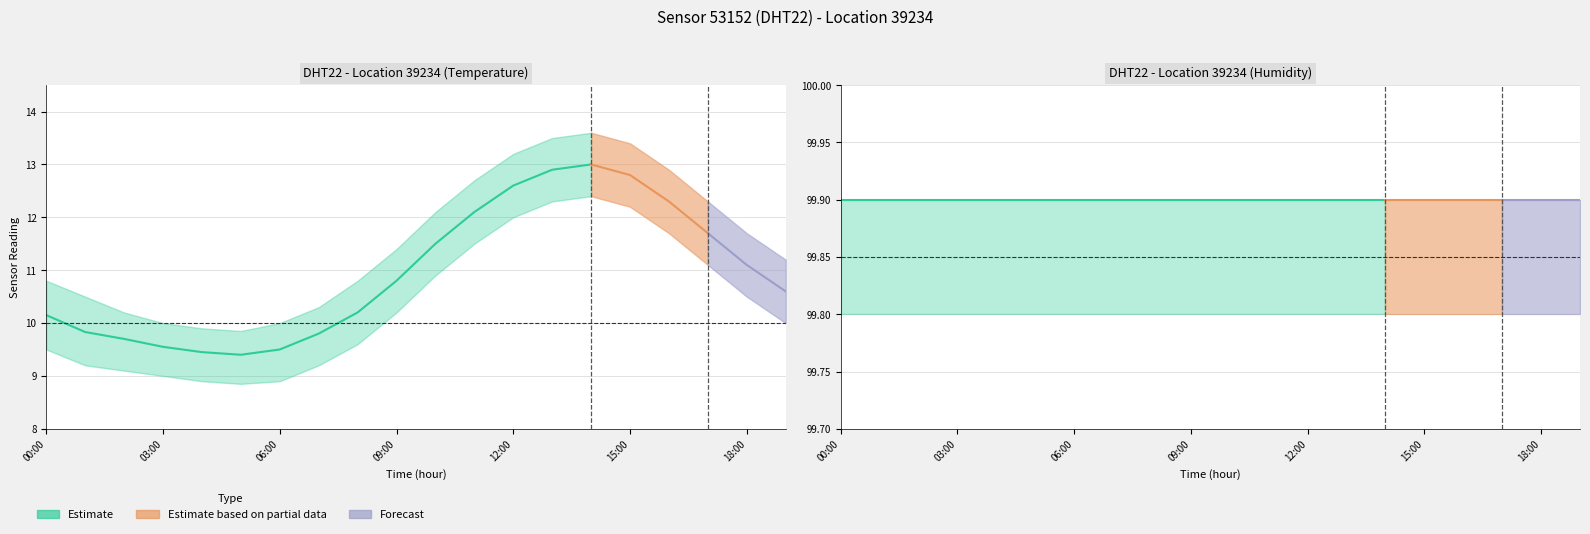

Which category has the highest value across all series?

00:00